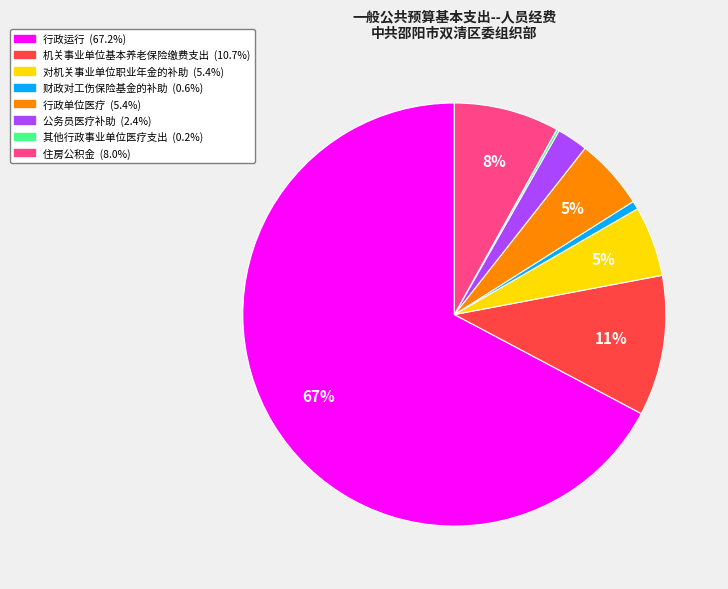

Which slice is the largest?

行政运行